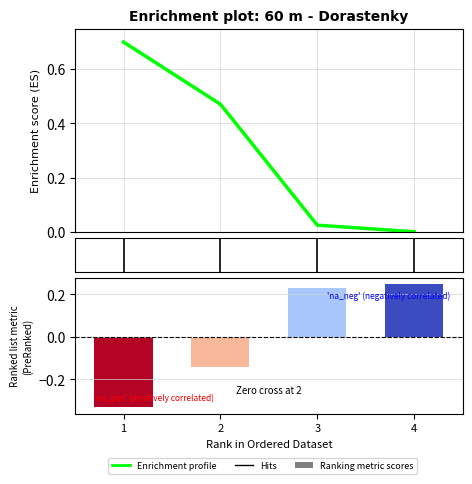

Reading left to right, extract all data points from this chart.

0.7	0.5	0.0	0.0